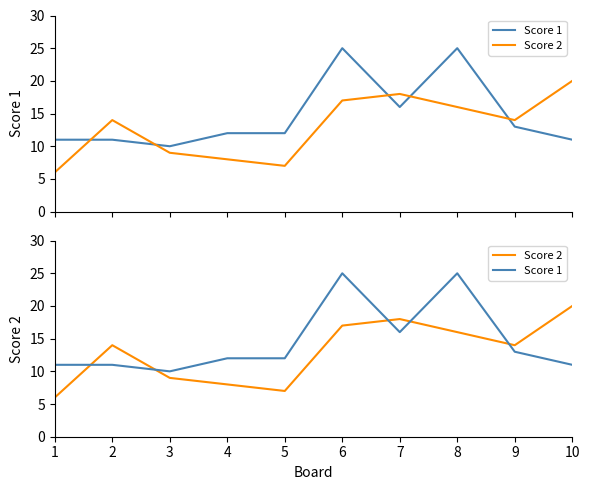

The value of Score 1 at 9 is 13. True or false?

True